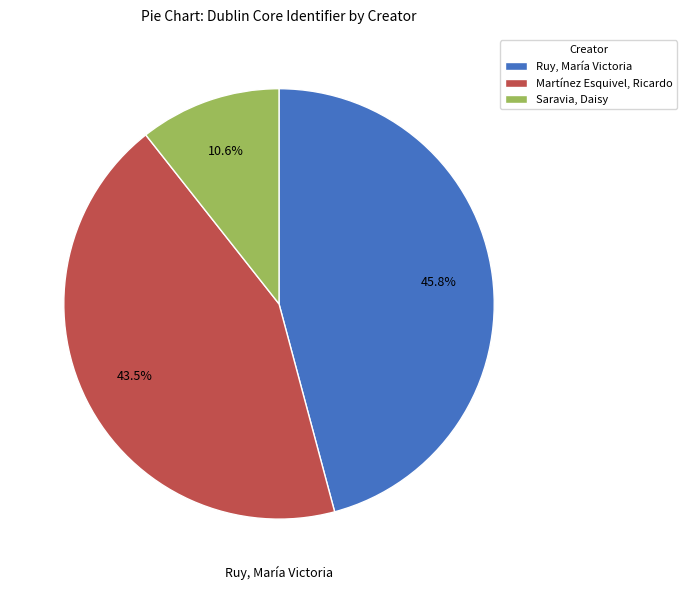

Is it true that Saravia, Daisy is 22% of the pie?

False